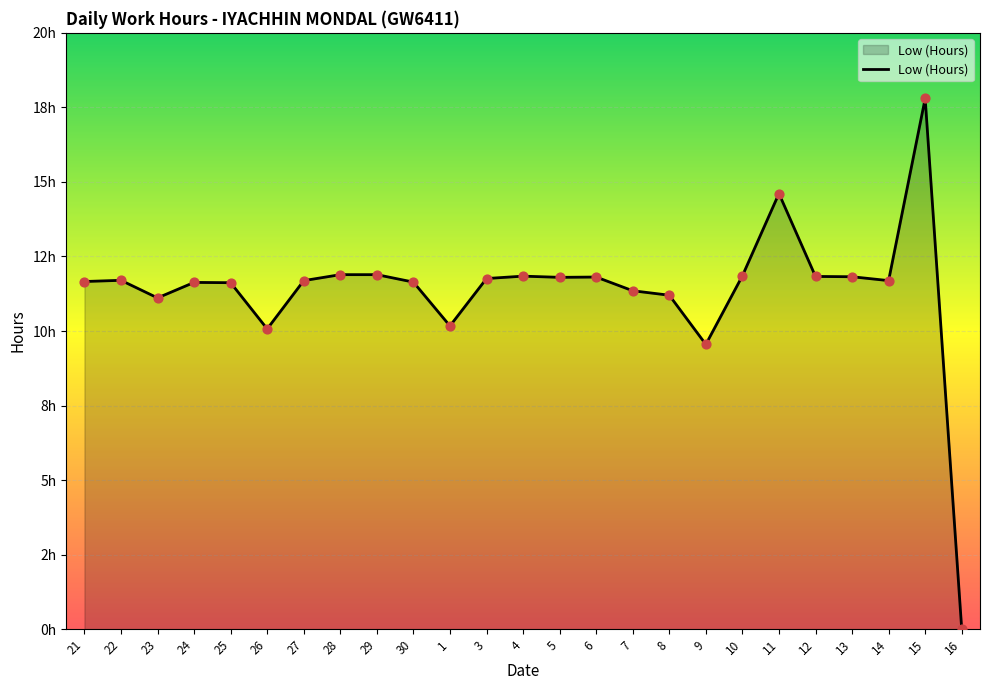

Is this an area chart (filled region under the line)?

Yes